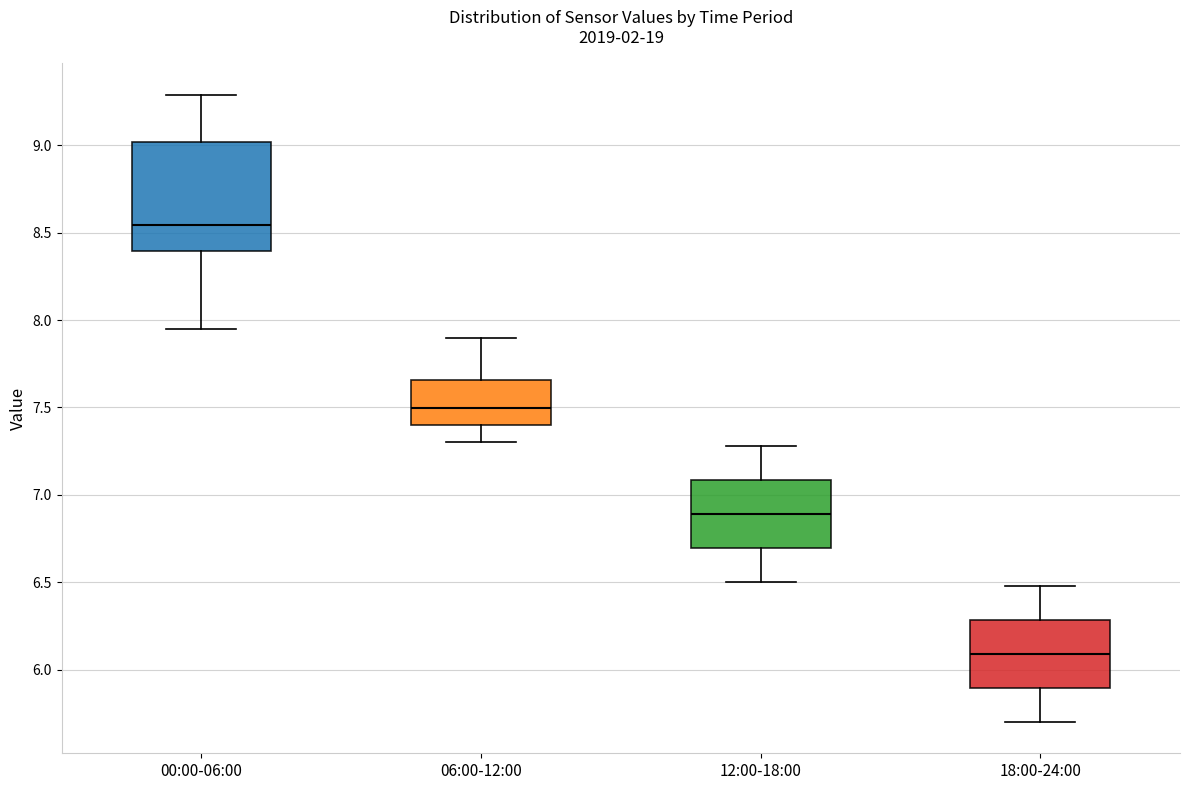

Reading left to right, transcribe this box plot: for each box, give where its median line is, the range the box spans, and where its two whiskers end, as read against the y-axis. The values are not printed on the chart, so give them approximately, as read against the axis.

00:00-06:00: median 8.55, box 8.40 to 9.00, whiskers 7.95 to 9.30
06:00-12:00: median 7.50, box 7.40 to 7.65, whiskers 7.30 to 7.90
12:00-18:00: median 6.90, box 6.70 to 7.10, whiskers 6.50 to 7.30
18:00-24:00: median 6.10, box 5.90 to 6.30, whiskers 5.70 to 6.50